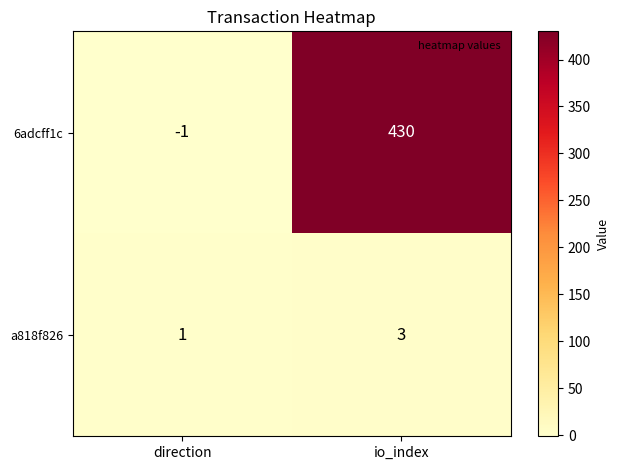

What is the total value across all series at io_index?

433